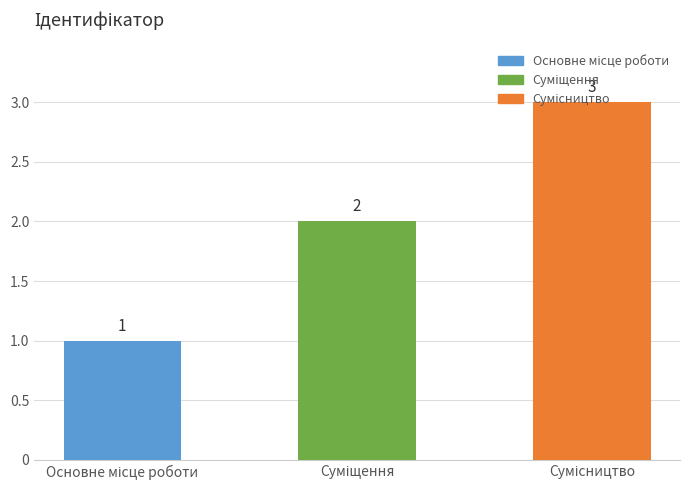

What is the maximum value shown in the chart?

3